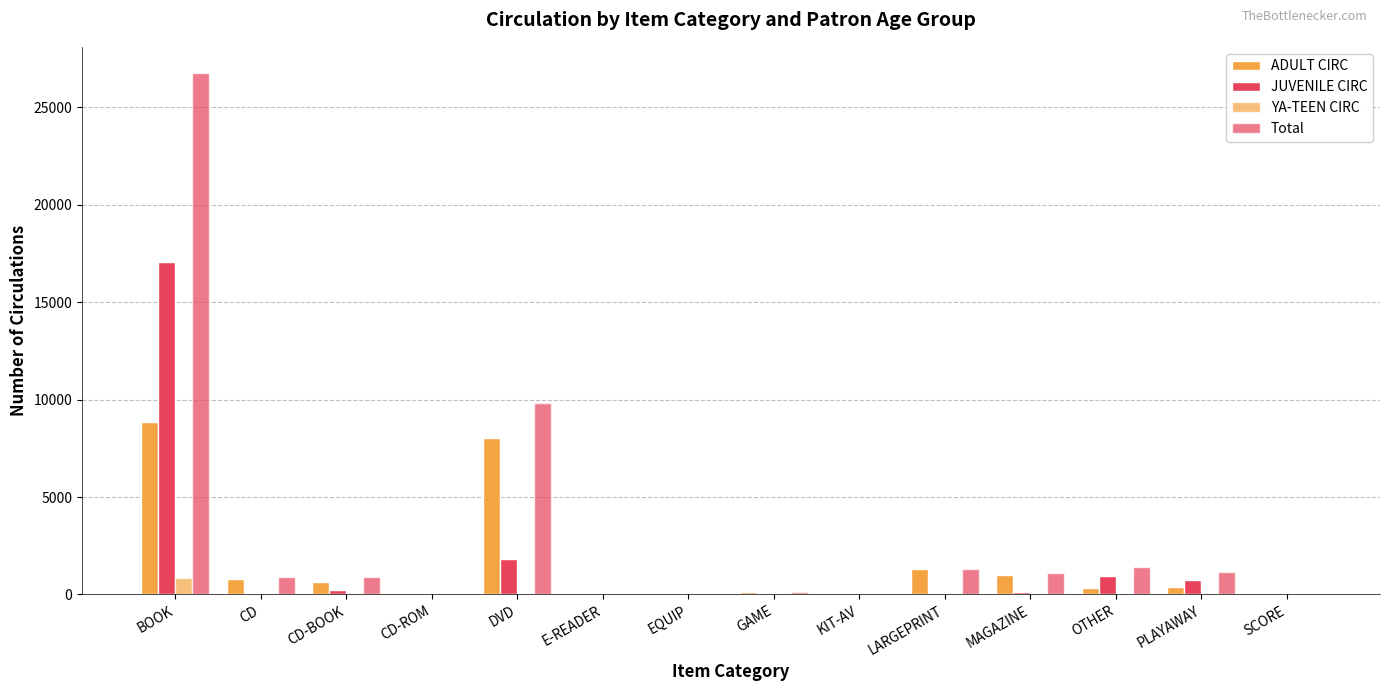

Reading left to right, list all the values displayed in this chart.

ADULT CIRC: 8862	819	635	0	8011	0	0	115	1	1313	994	337	402	13
JUVENILE CIRC: 17042	86	238	1	1804	13	18	30	1	5	109	939	754	3
YA-TEEN CIRC: 870	0	9	0	2	1	0	0	0	0	1	0	6	0
Total: 26774	905	882	1	9818	14	18	145	2	1318	1104	1410	1162	16